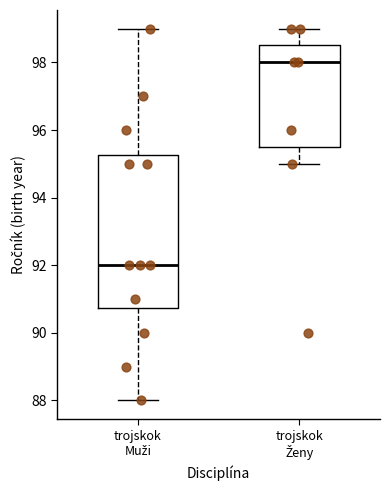

Reading left to right, read every box against the y-axis: the position of its median line, the range the box covers, and the ends of its whiskers. The values are not printed on the chart, so give them approximately, as read against the axis.

trojskok Muži: median 92.0, box 90.8 to 95.2, whiskers 88.0 to 99.0
trojskok Ženy: median 98.0, box 95.6 to 98.6, whiskers 95.0 to 99.0